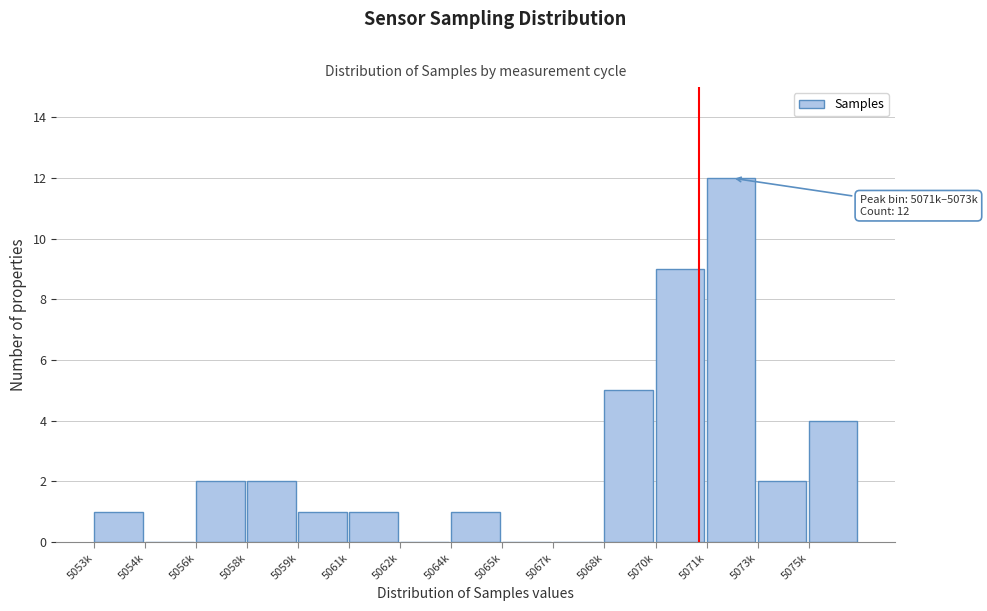

Reading left to right, list all the values displayed in this chart.

5053k=1	5054k=0	5056k=2	5058k=2	5059k=1	5061k=1	5062k=0	5064k=1	5065k=0	5067k=0	5068k=5	5070k=9	5071k=12	5073k=2	5075k=4